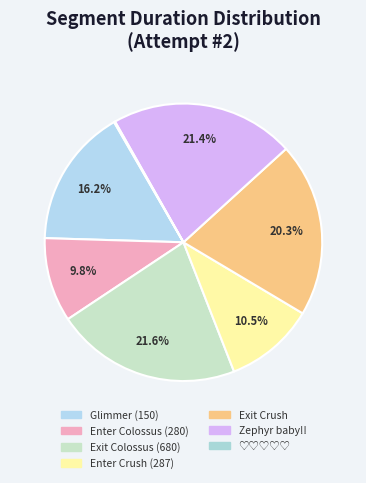

Which slice is the smallest?

♡♡♡♡♡